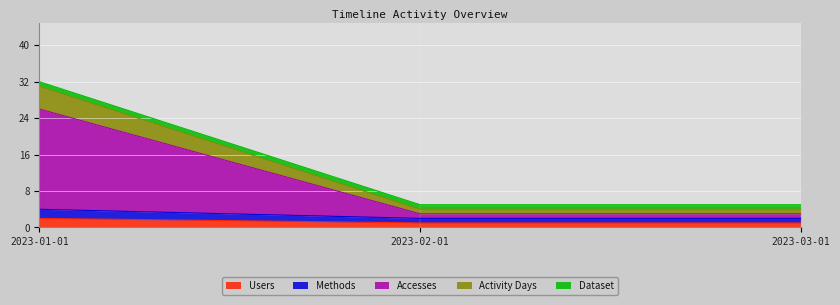

What position from the right is 2023-01-01?

3